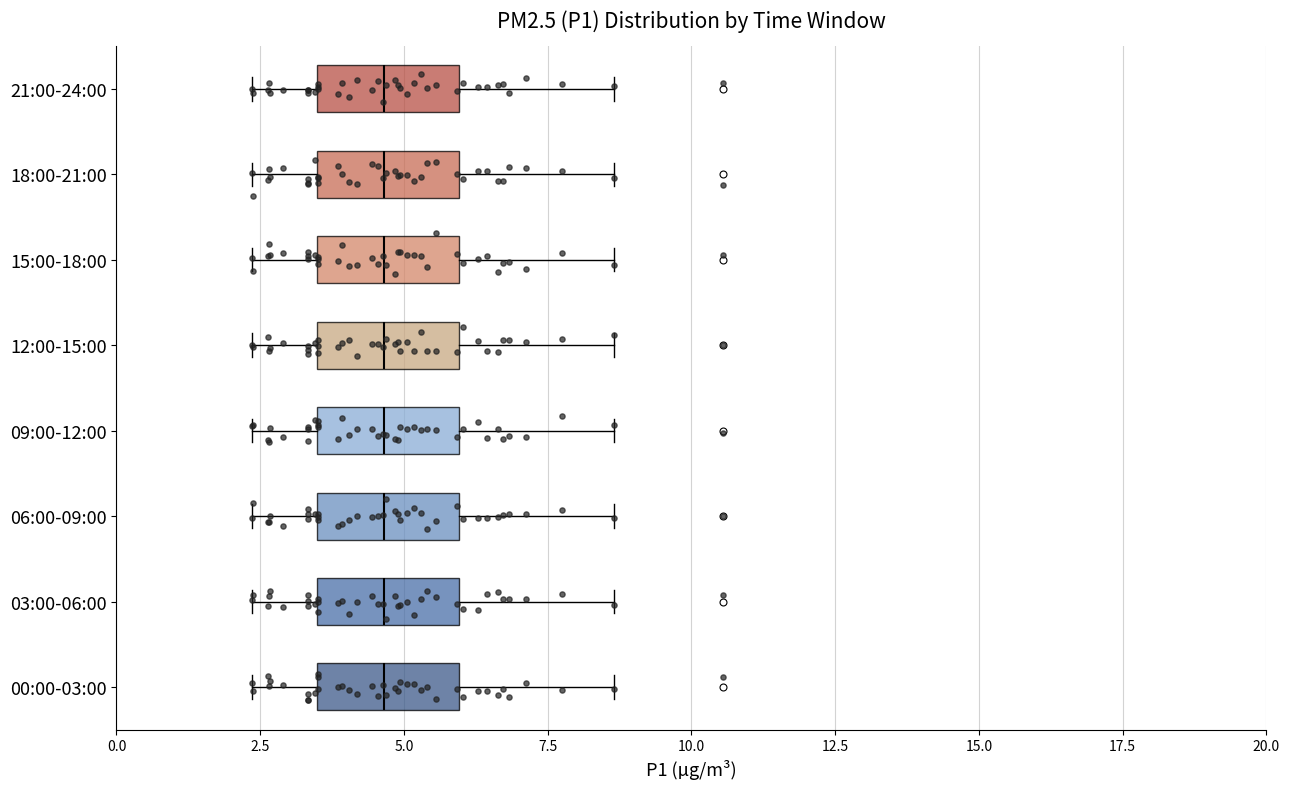

Where is the right edge of the box for 15:00-18:00 on the x-axis? The values are not printed on the chart, so give them approximately, as read against the axis.

6.0